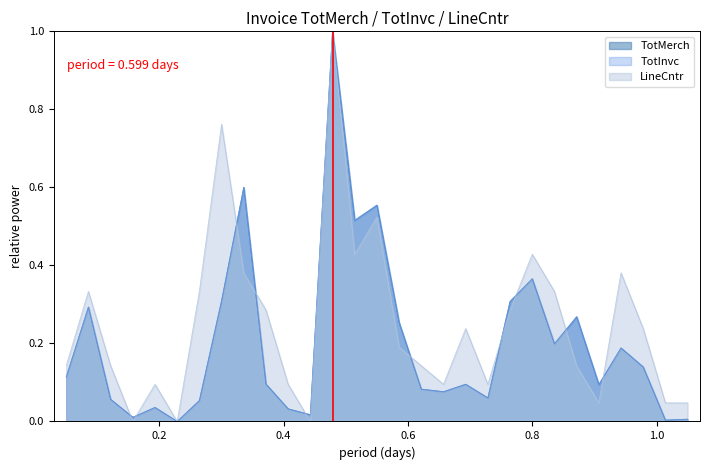

Which series has the widest spread of values?

TotMerch